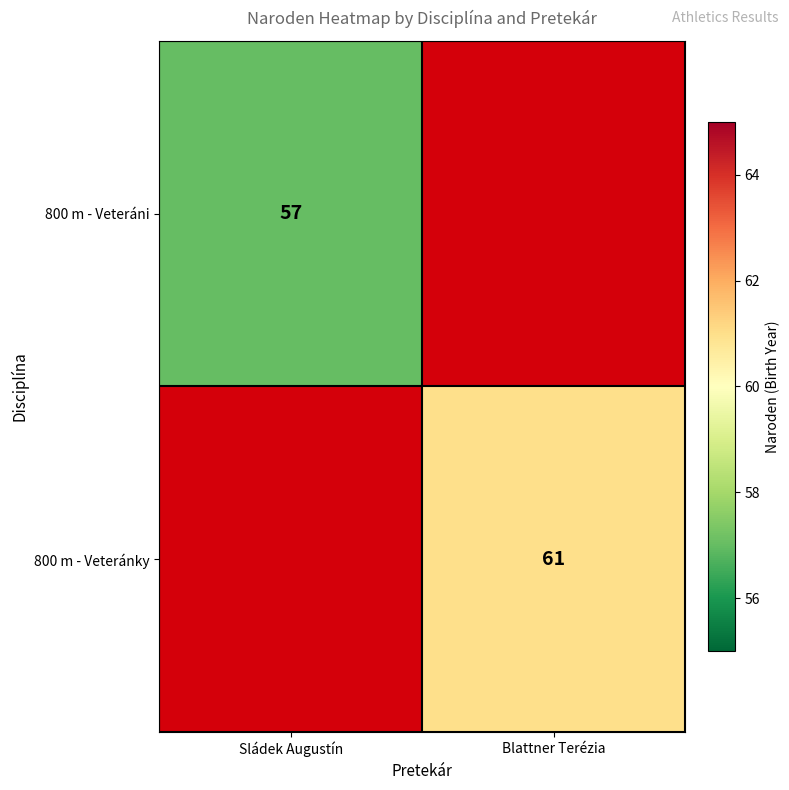

The value of 800 m - Veteránky at Blattner Terézia is 61. True or false?

True